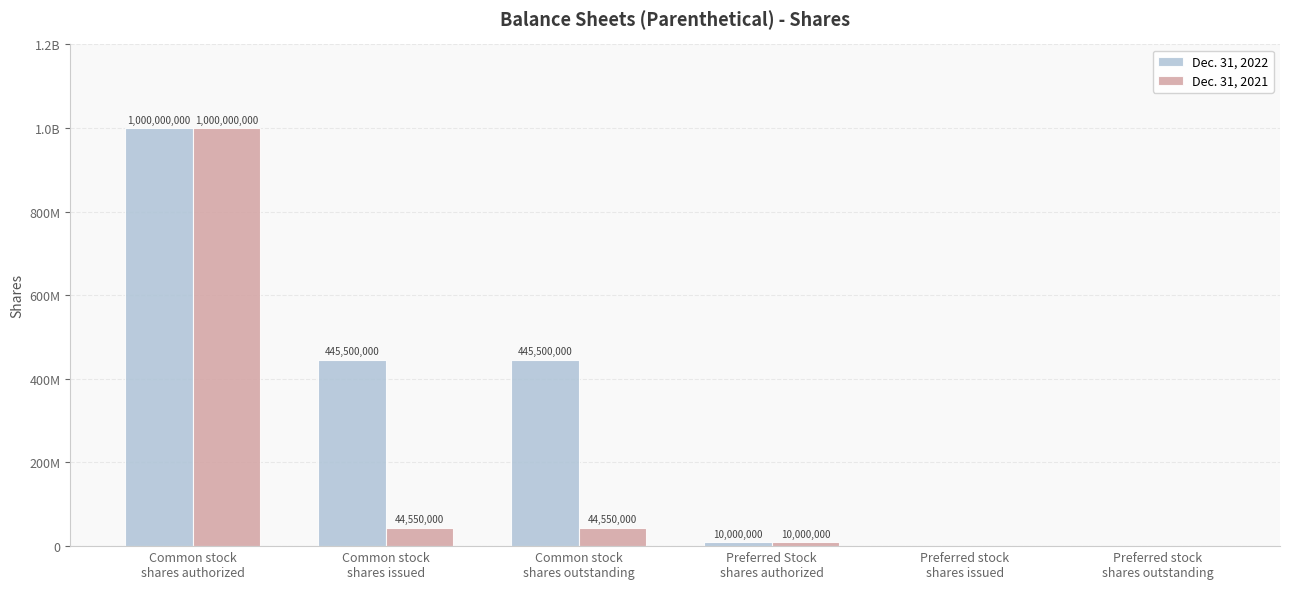

What are all the series names shown in the legend?

Dec. 31, 2022, Dec. 31, 2021